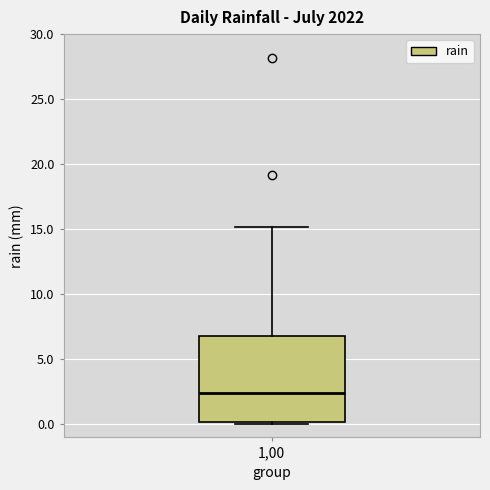

Transcribe this box plot: give where the median line is, the range the box spans, and where the two whiskers end, as read against the y-axis. The values are not printed on the chart, so give them approximately, as read against the axis.

median 2.5, box 0.0 to 7.0, whiskers 0.0 (just below the box's lower edge) to 15.0